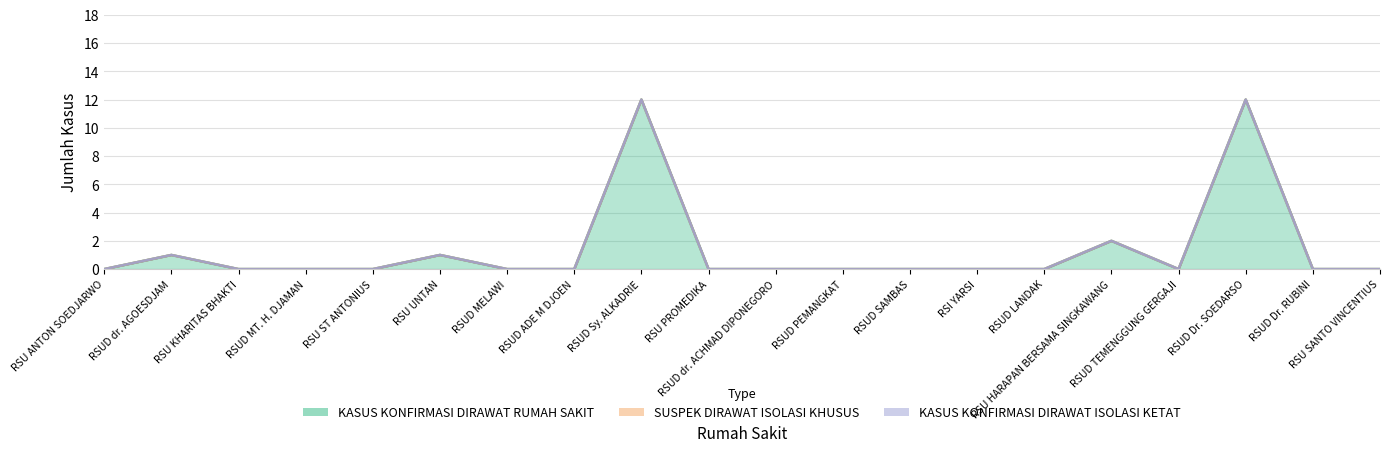

What is the label of the 6th point from the right?

RSUD LANDAK